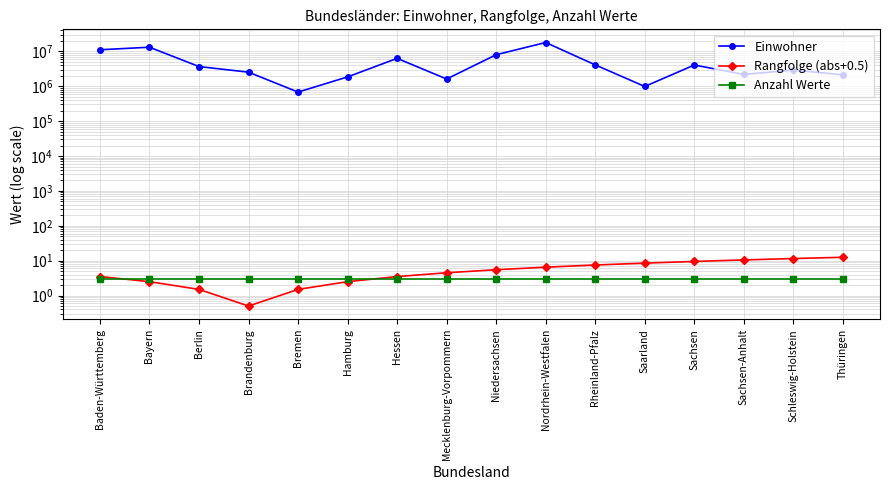

Is it true that Einwohner equals 6717097.8 at Bayern?

False